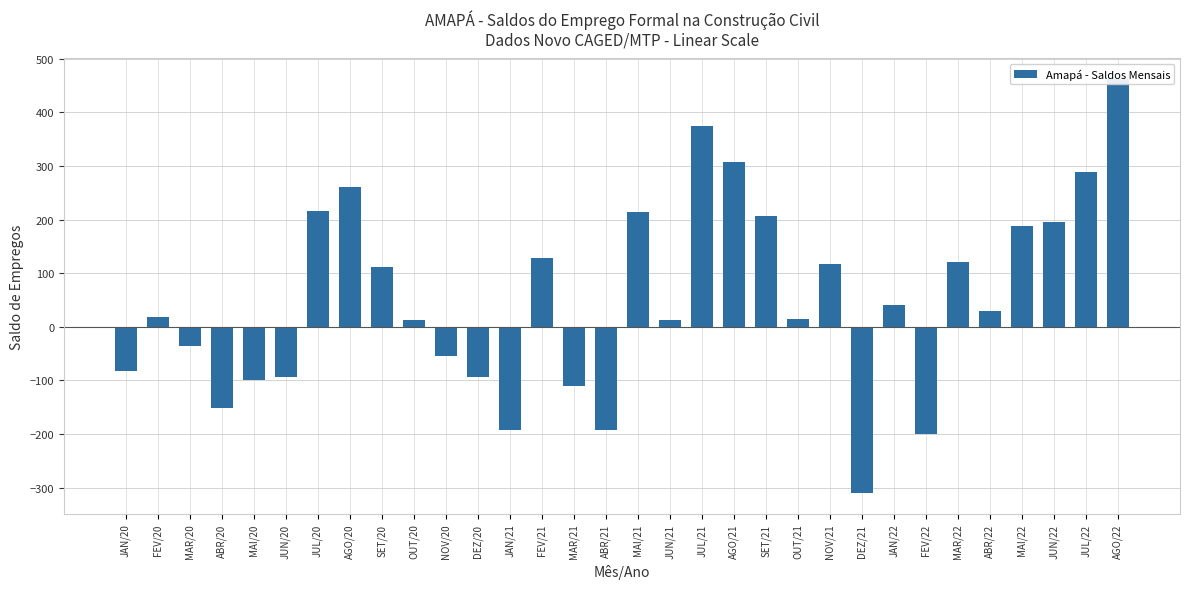

What is the minimum value shown in the chart?

-310